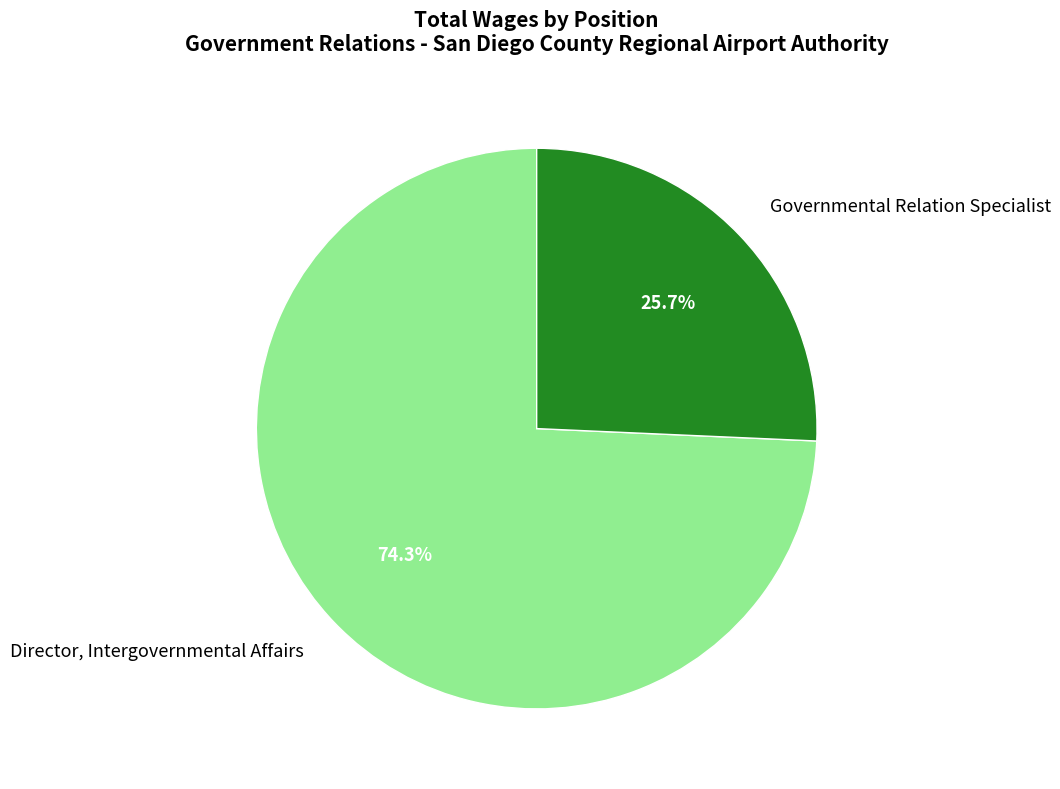

Is it true that Director, Intergovernmental Affairs is 65% of the pie?

False